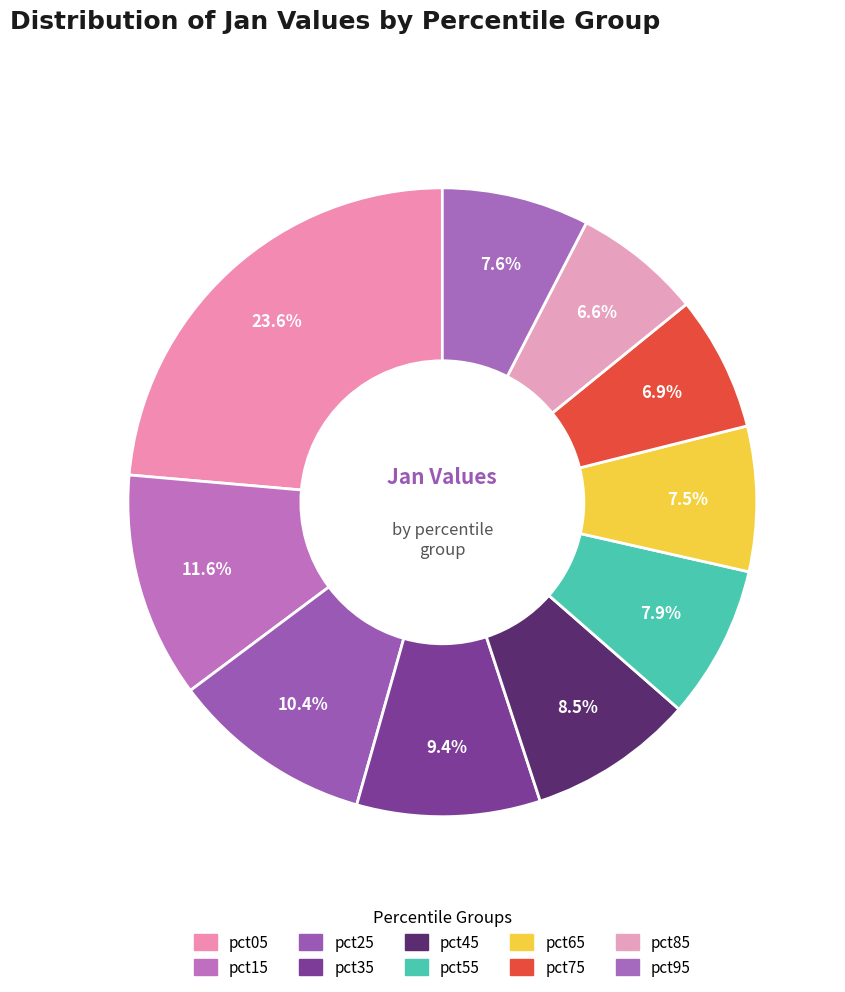

How many slices are in this pie chart?

10